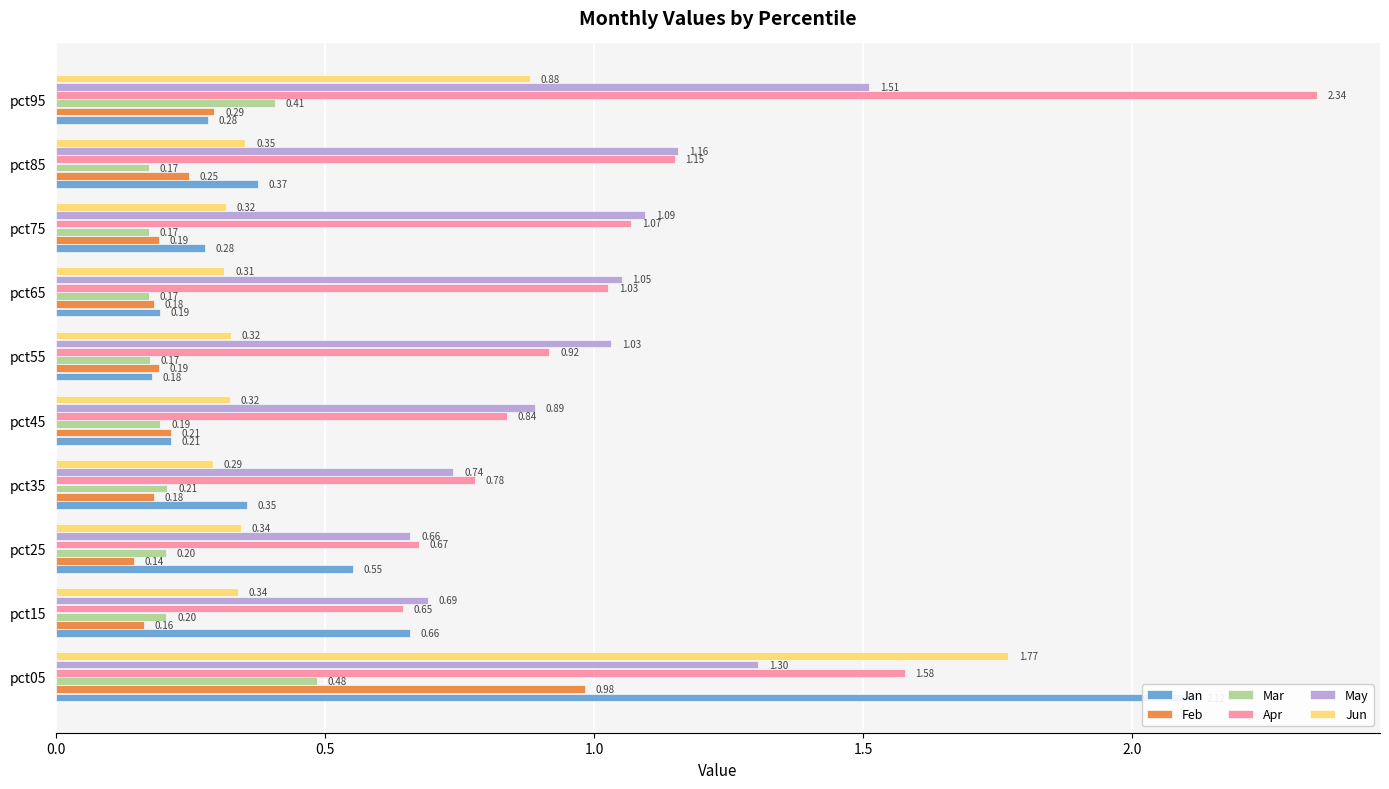

Does the chart contain stacked bars?

No